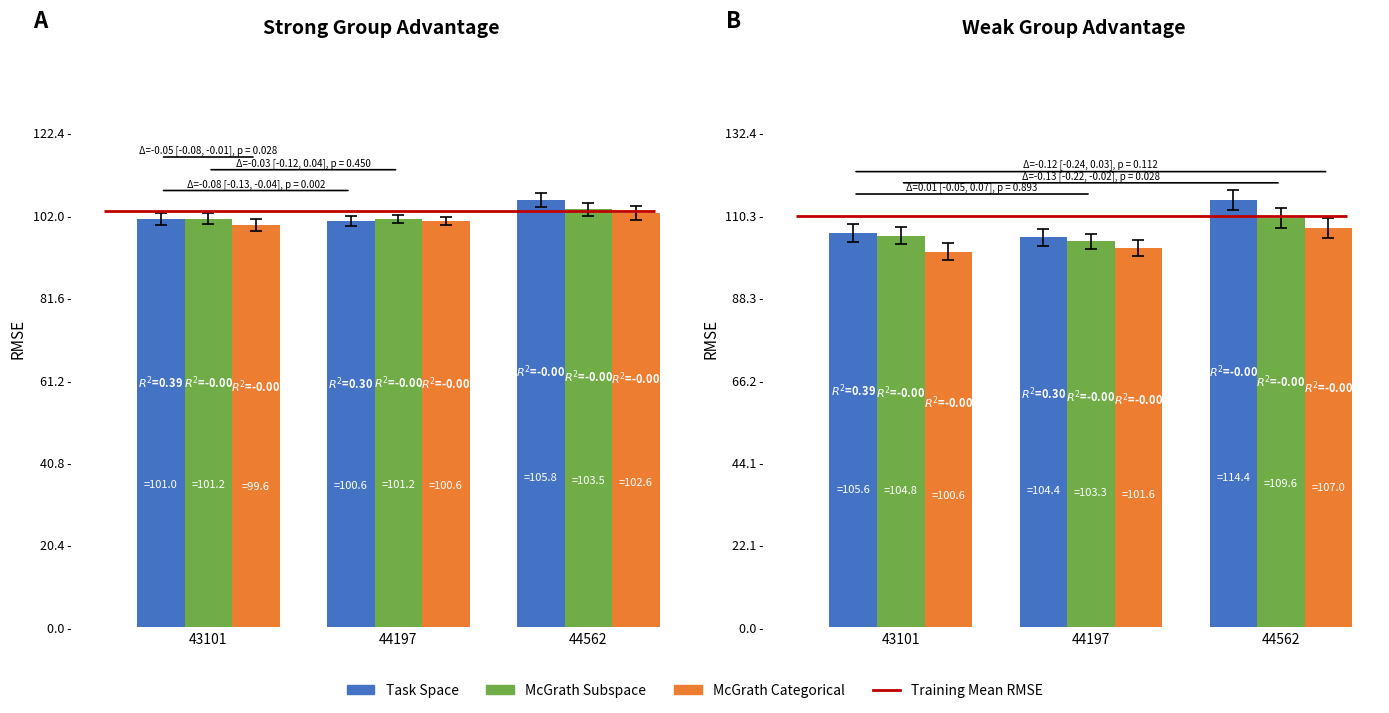

At which category is the sum across all series the highest?

44562